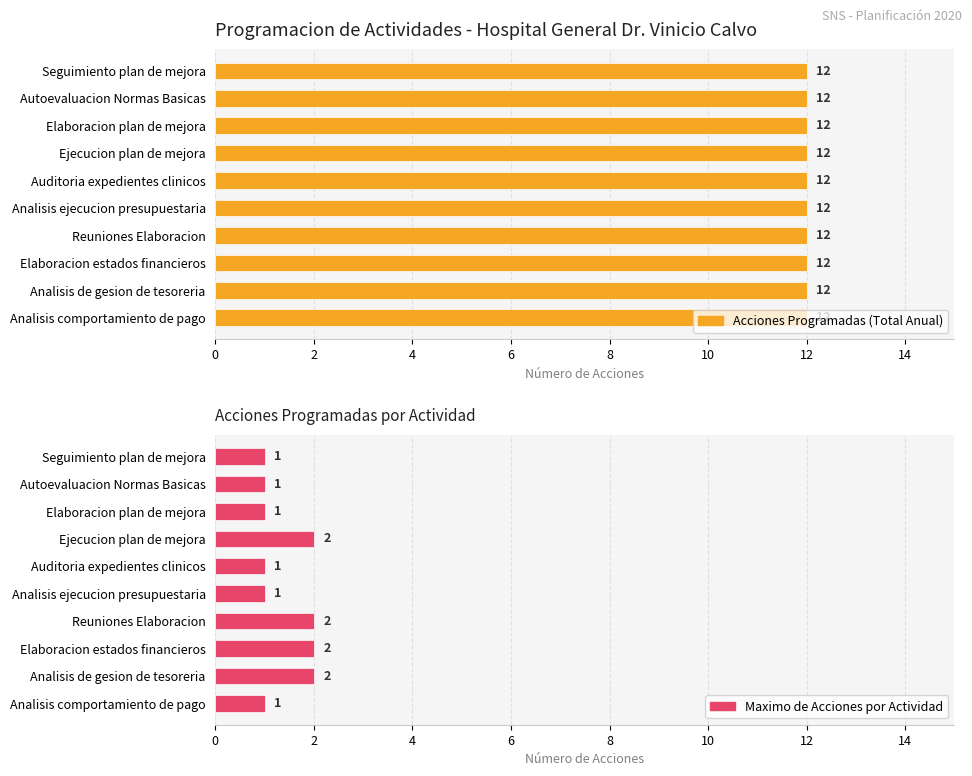

Count the Maximo de Acciones por Actividad values in the range 1 to 2.

10